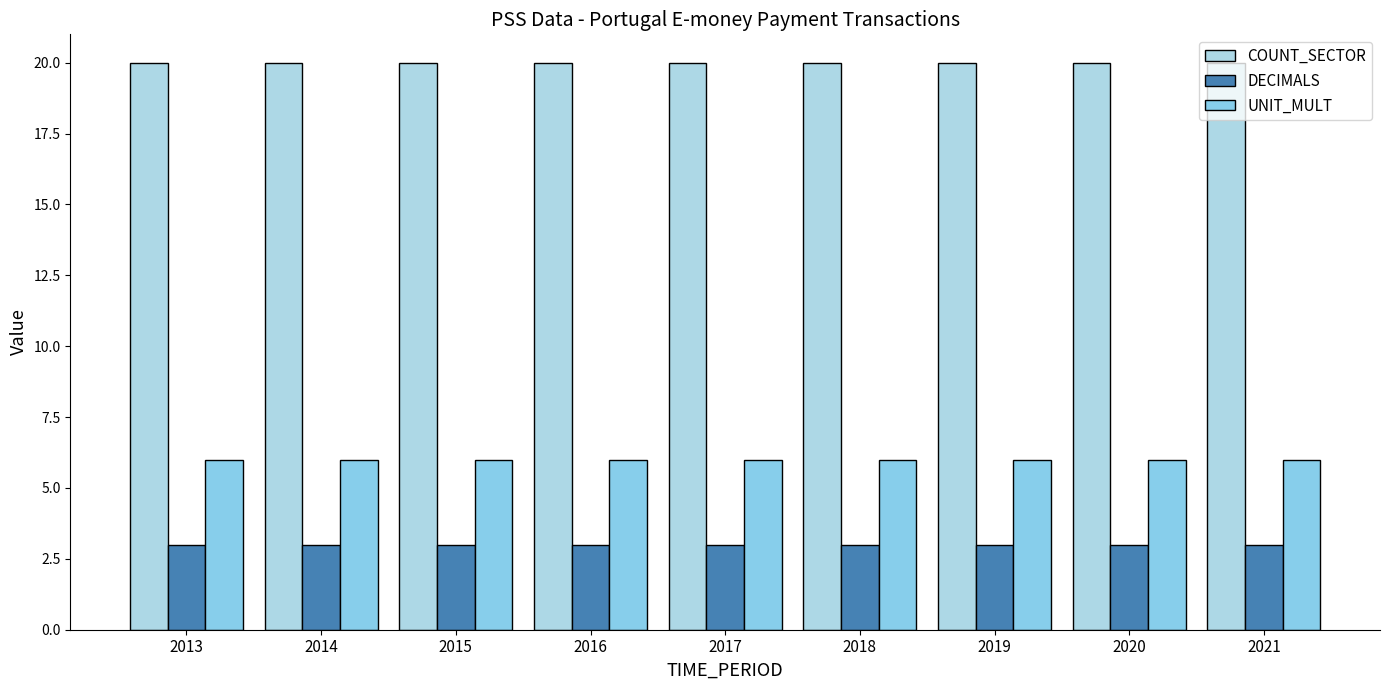

List the series in order of their overall mean, lowest first.

DECIMALS, UNIT_MULT, COUNT_SECTOR